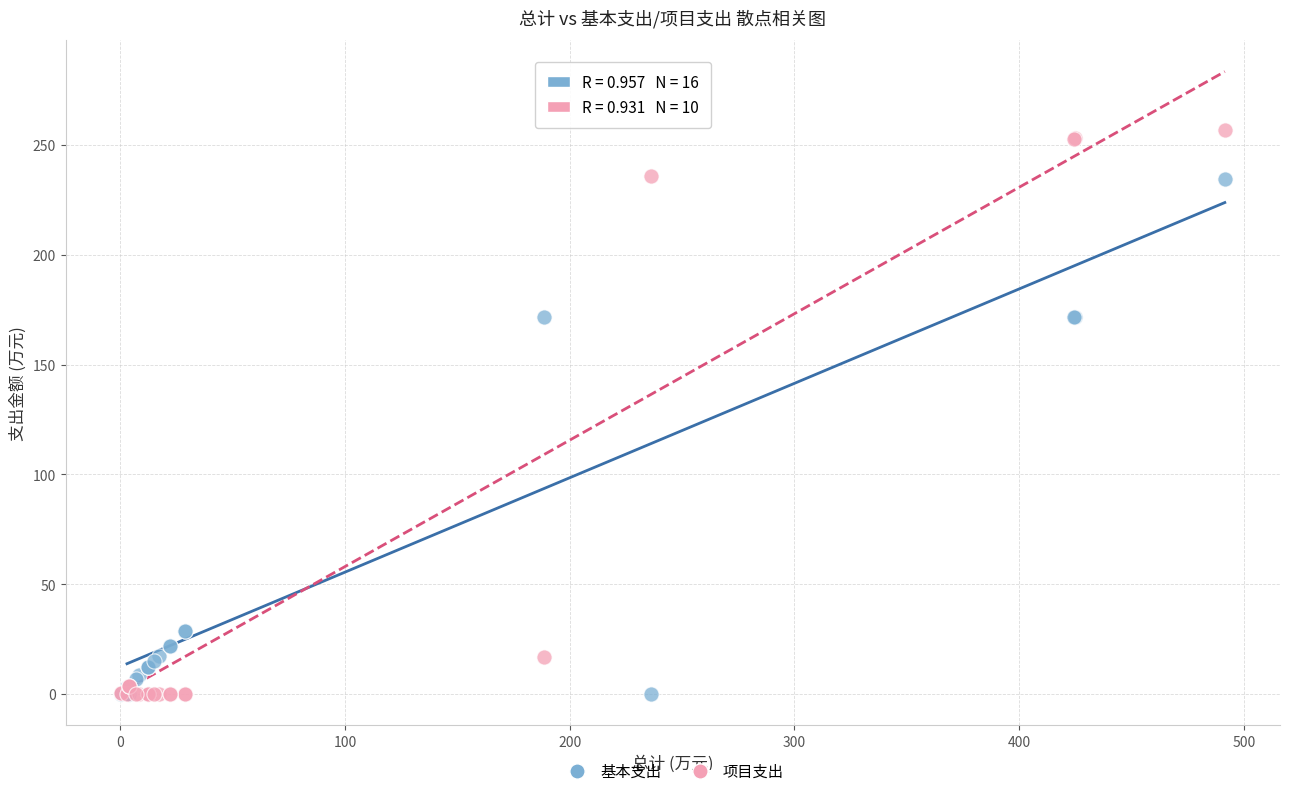

Which series has the widest spread of Y values?

项目支出